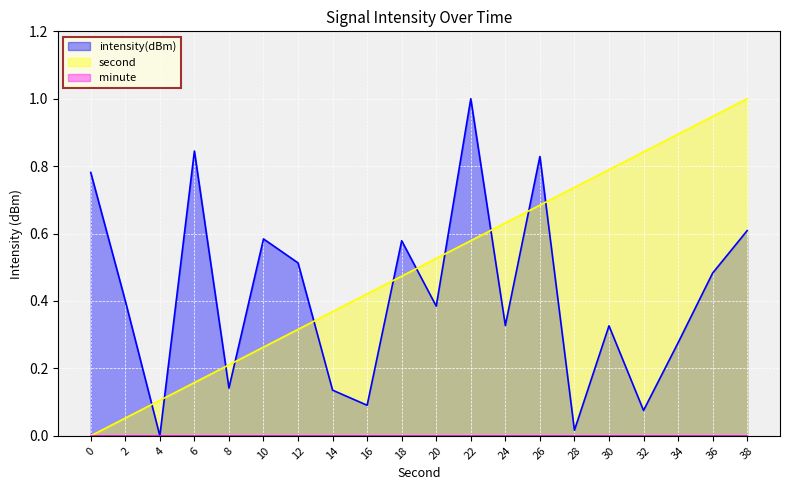

What is the value of the intensity(dBm) point at the 6th from the left?

0.6